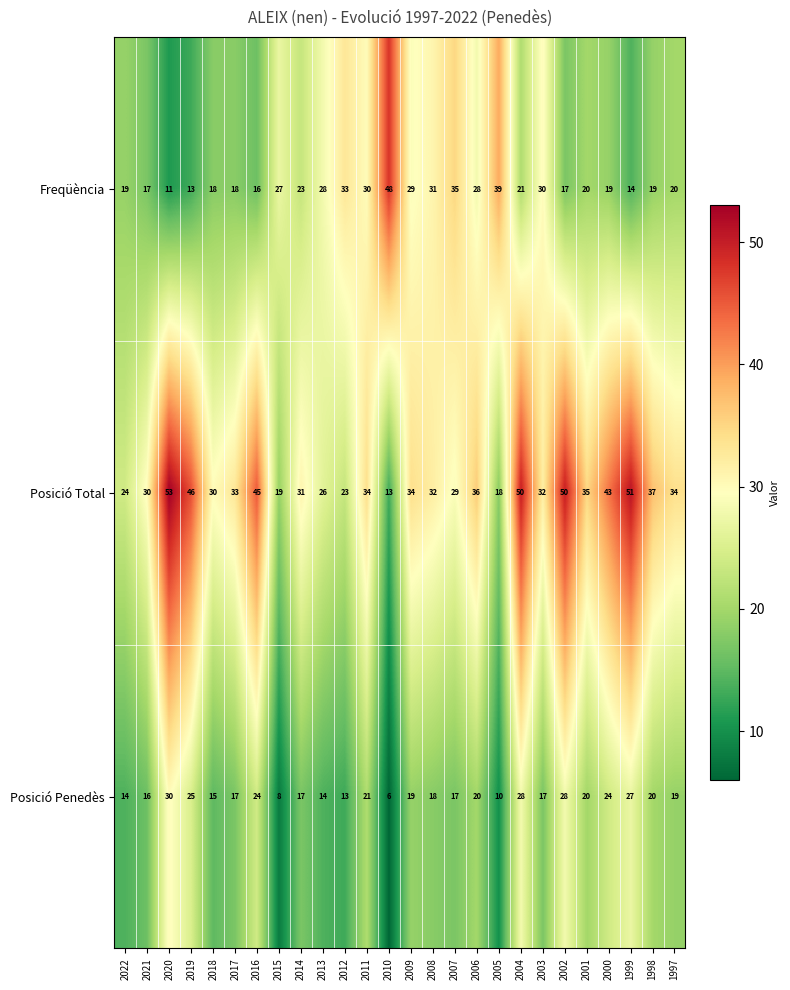

What is the minimum value shown in the chart?

6